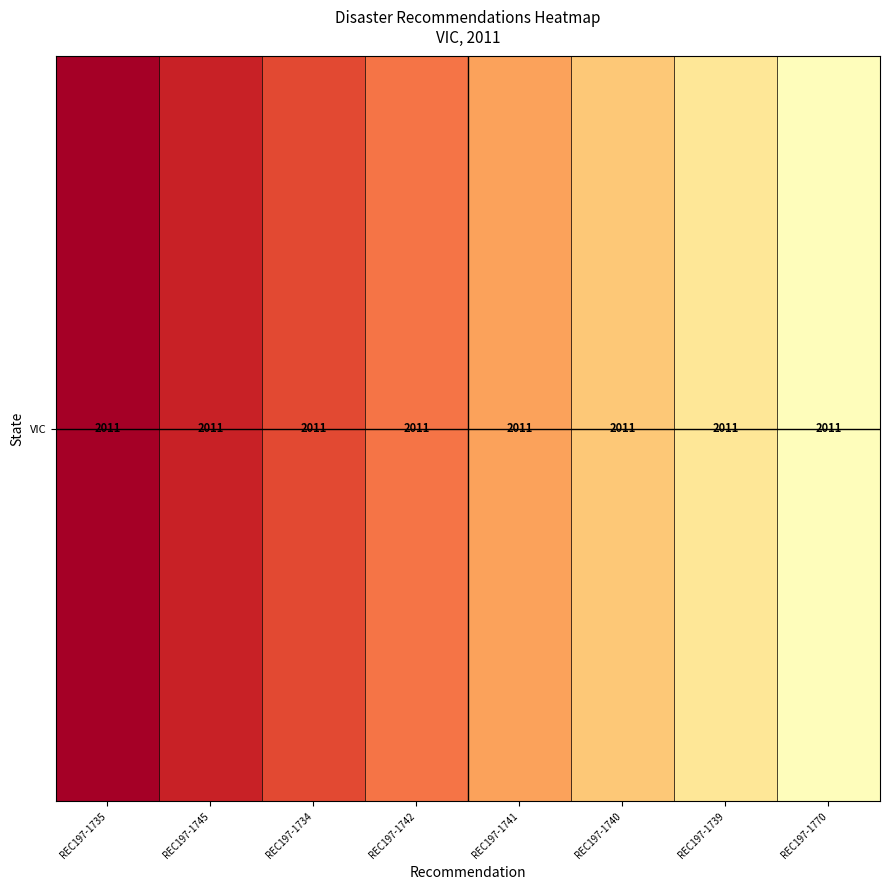

What is the difference between the maximum and minimum values?

0.5